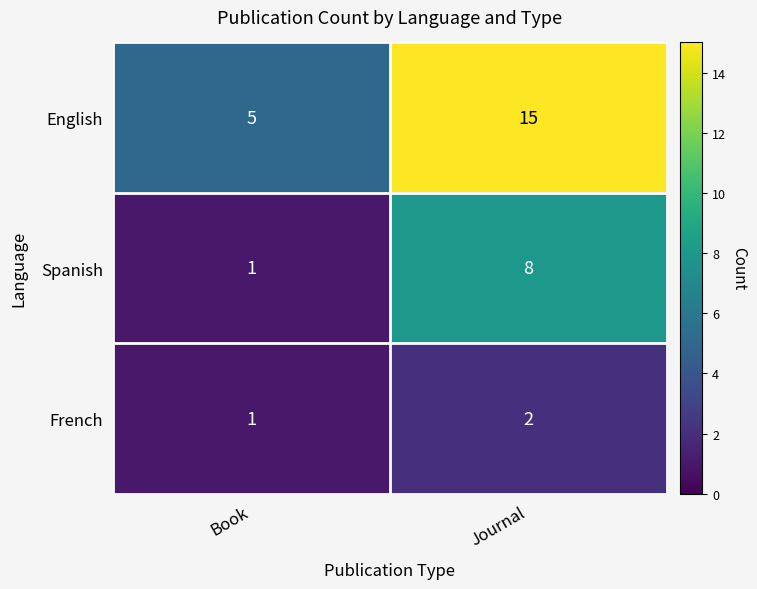

At how many categories does at least one series exceed 2?

2